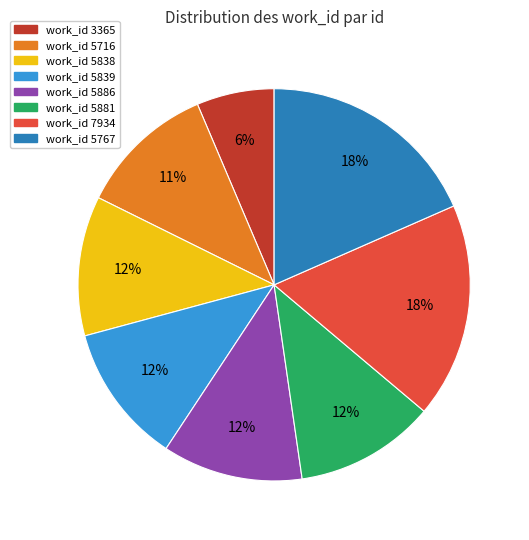

Count the number of slices in the pie.

8